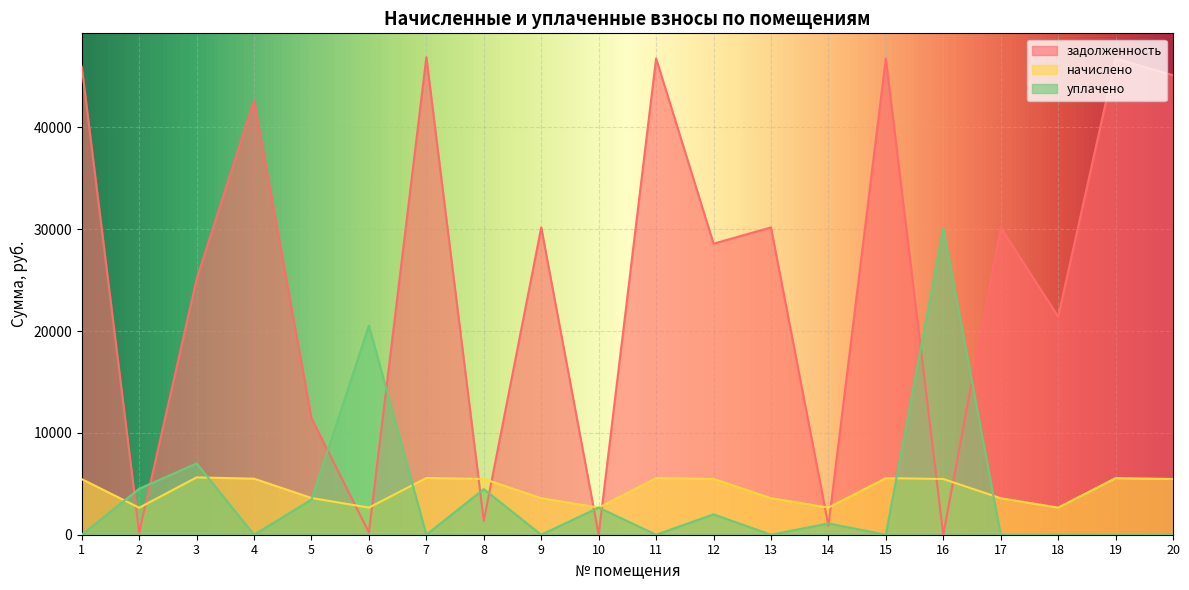

How many lines are shown in the chart?

3